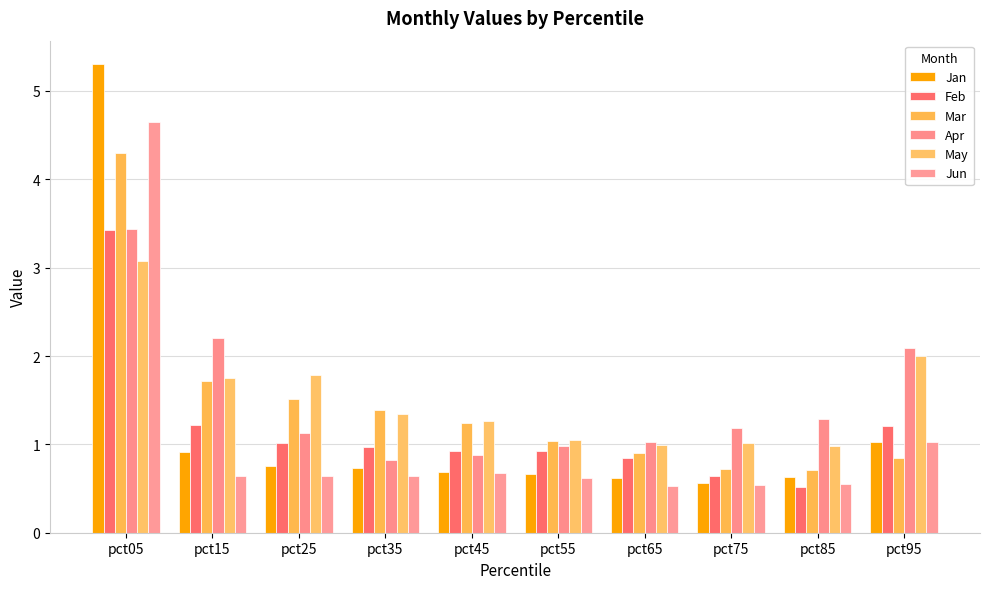

At how many categories does at least one series exceed 0?

10